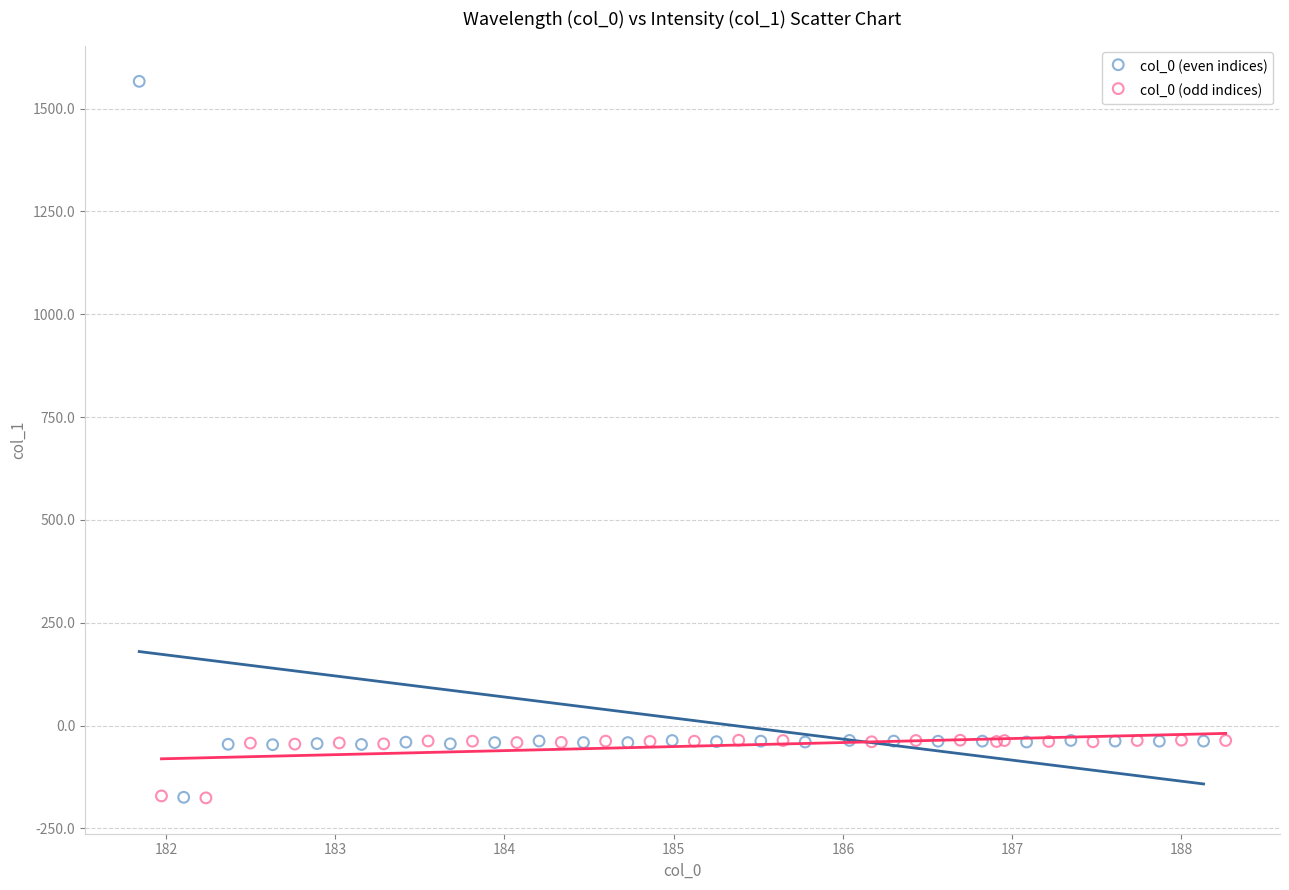

Which series reaches the maximum Y coordinate?

col_0 (even indices)